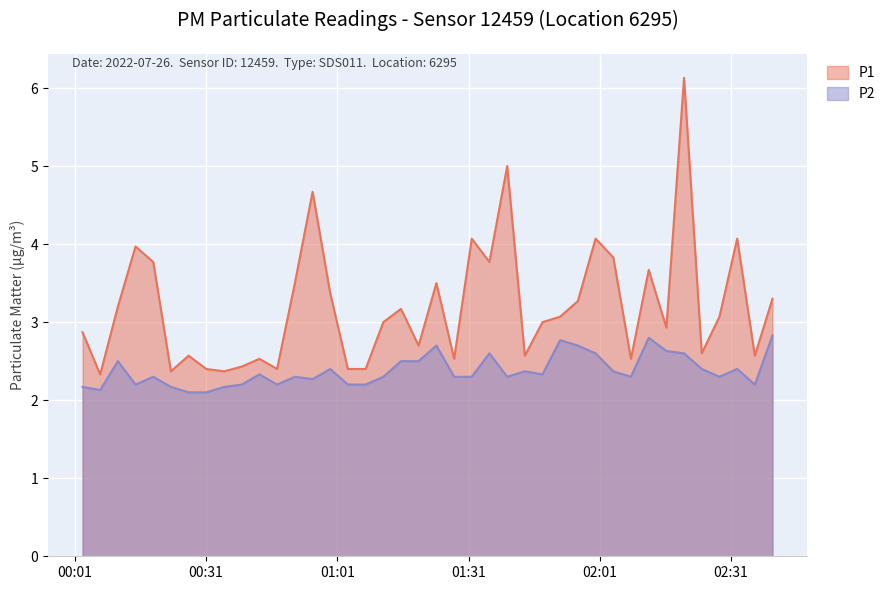

What is the spread (max minus min) of values at 2022-07-26T01:47:54?

0.7